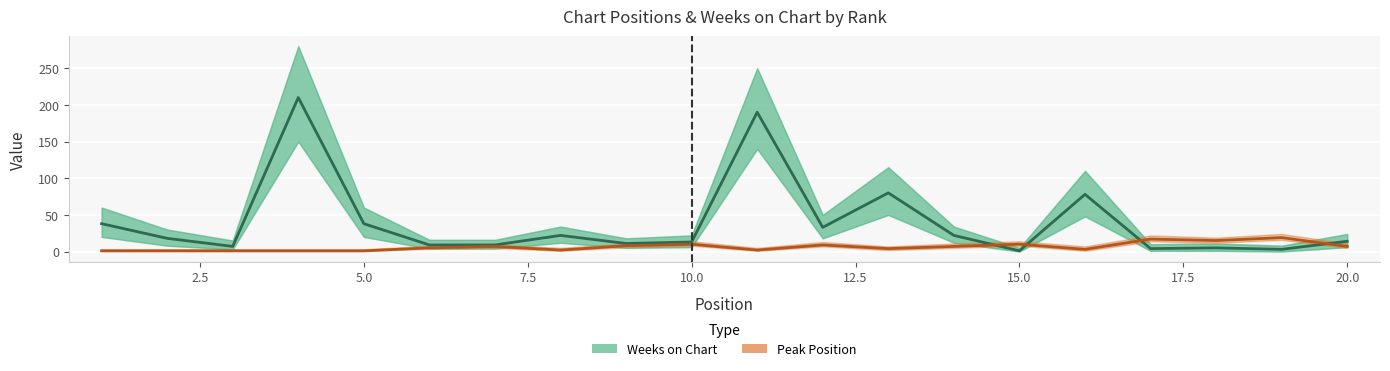

How many data points in Peak Position are above 7?

7